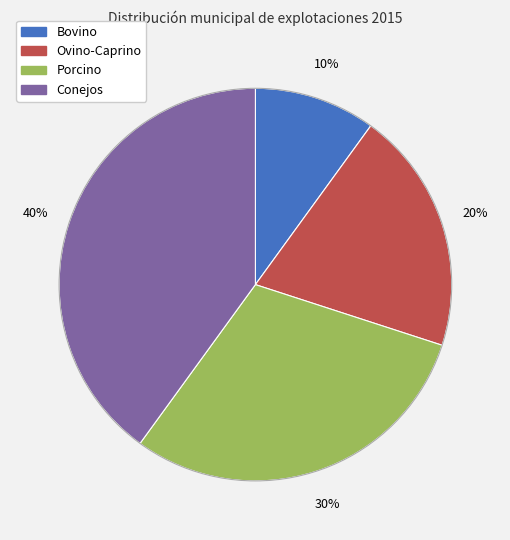

Which slice is the largest?

Conejos